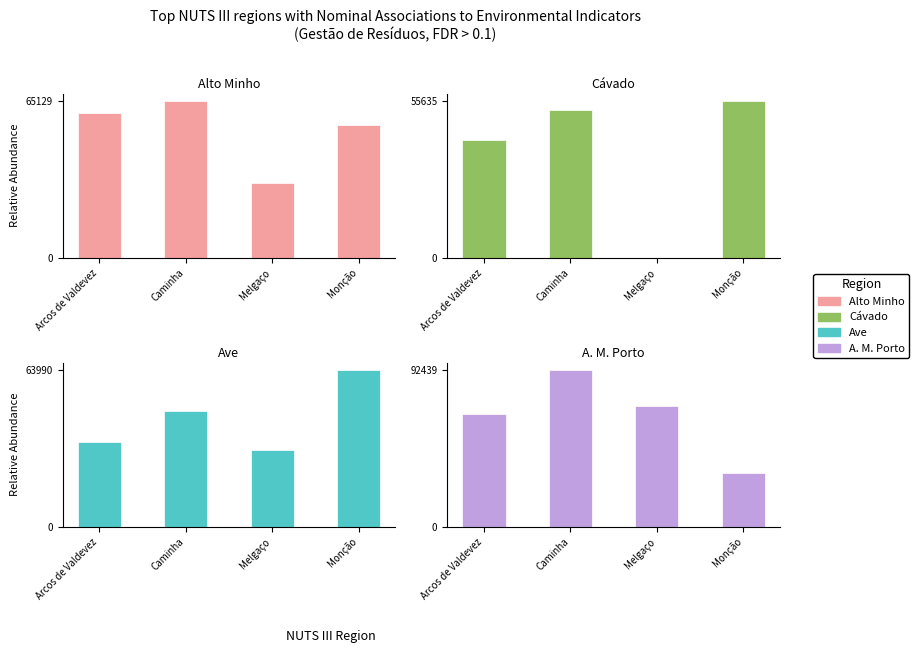

How many Alto Minho values are between 55404 and 65129?

3